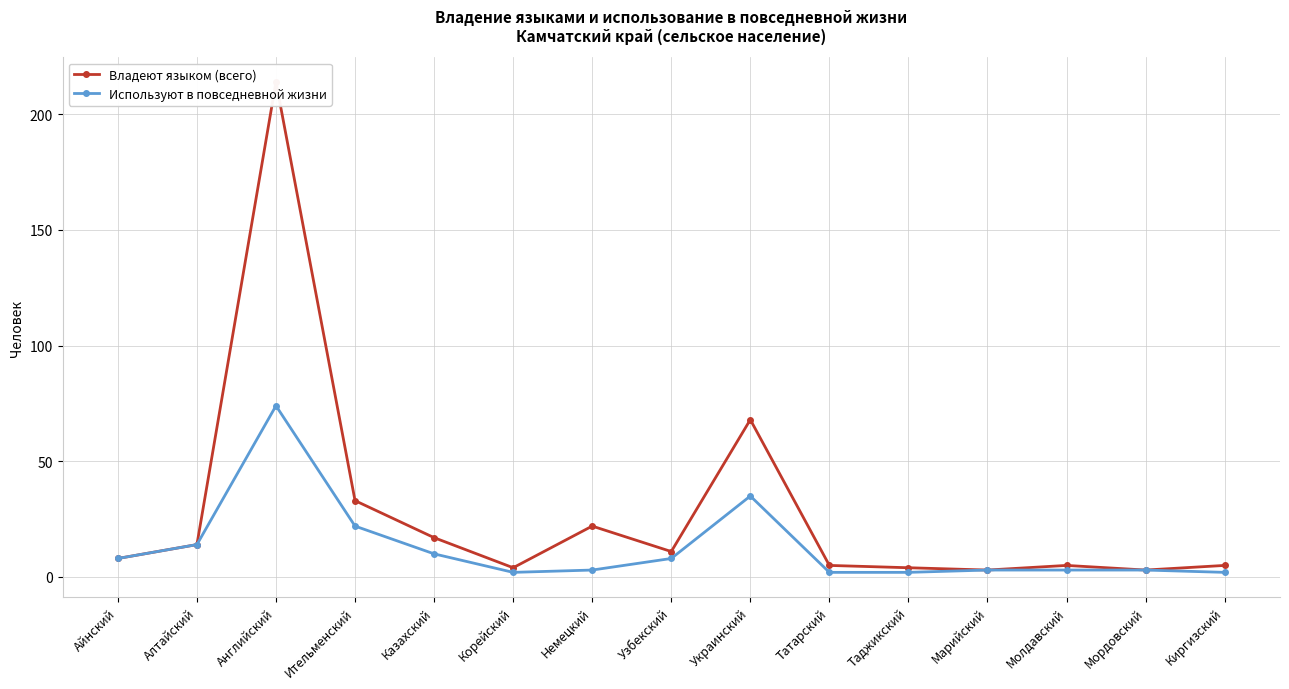

True or false: Владеют языком (всего) and Используют в повседневной жизни cross at least once.

False